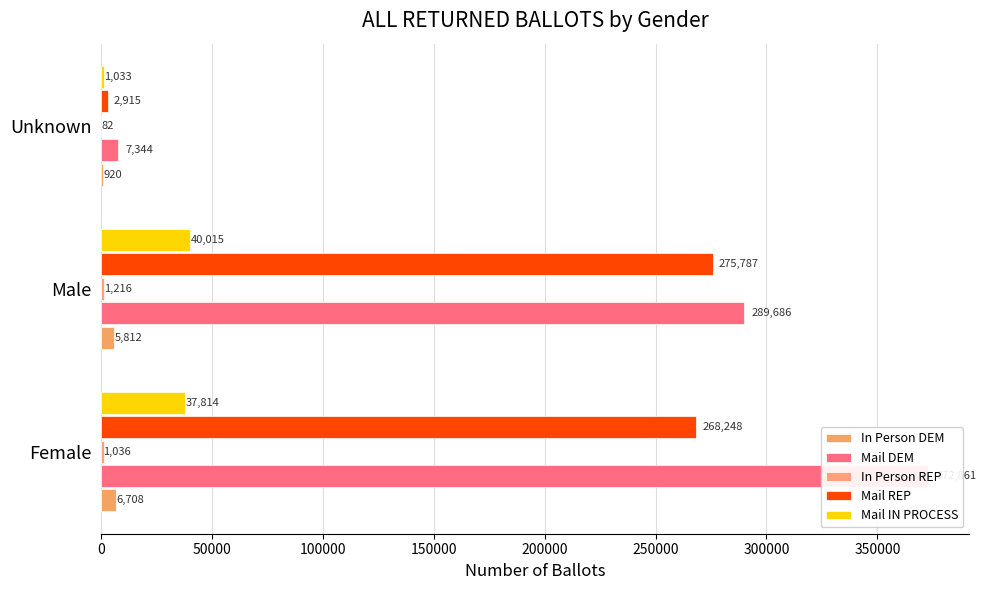

What is the difference between the highest and lowest values at Male?

288470